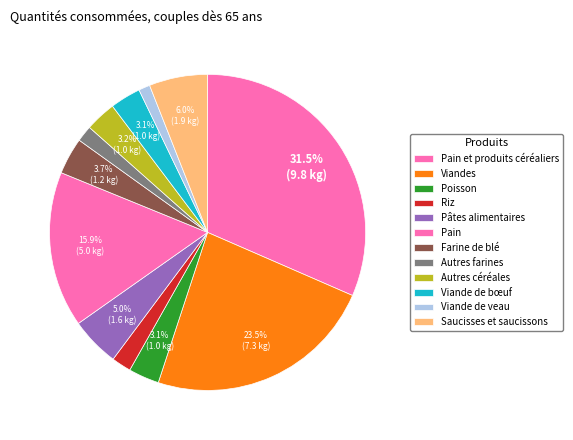

To the nearest percent, what is the combined percentage of Autres farines and Viande de veau?

3%